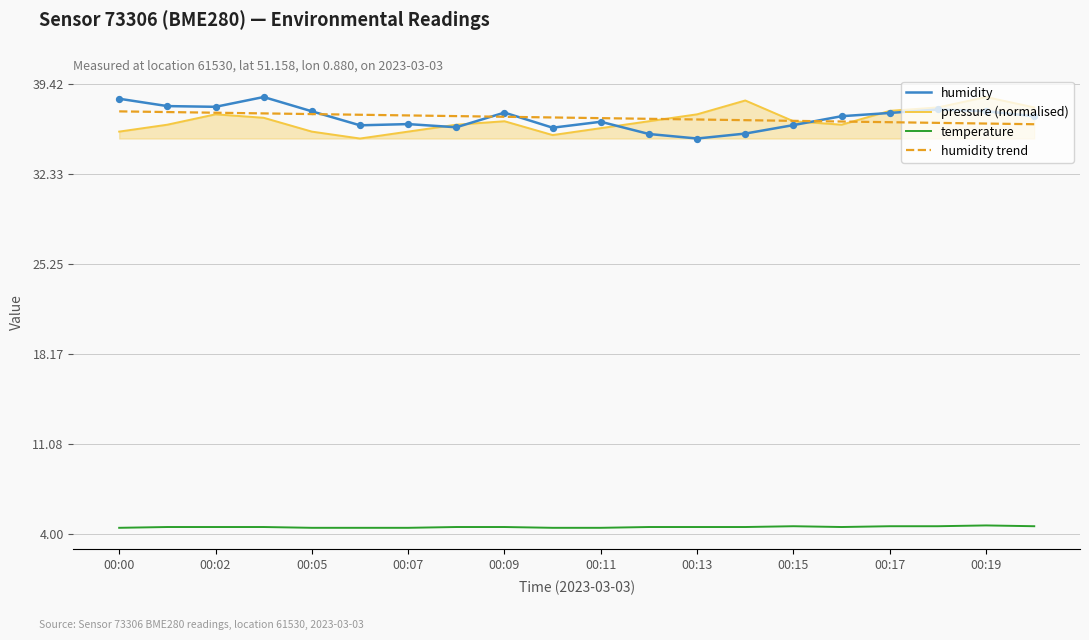

What is the highest value of the pressure (normalised) series?

38.4